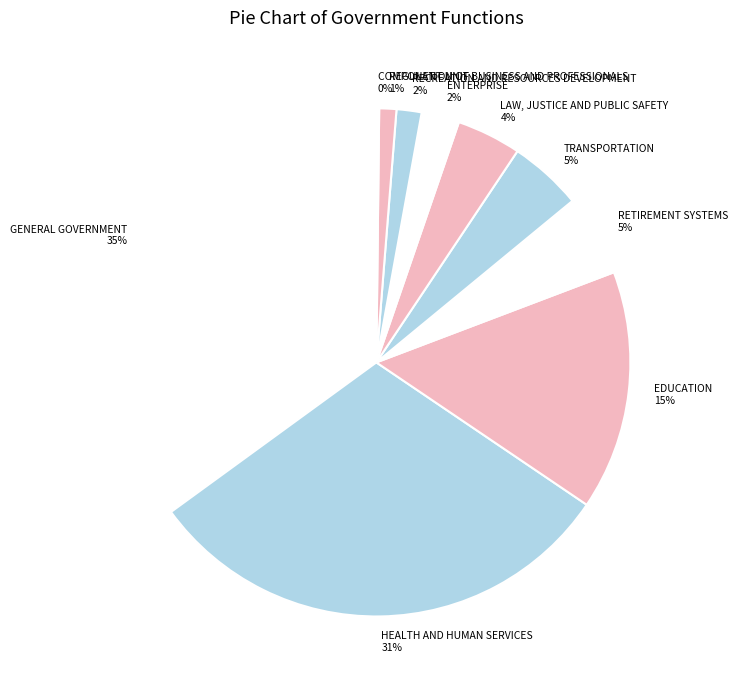

To the nearest percent, what is the average slice percentage?

10%